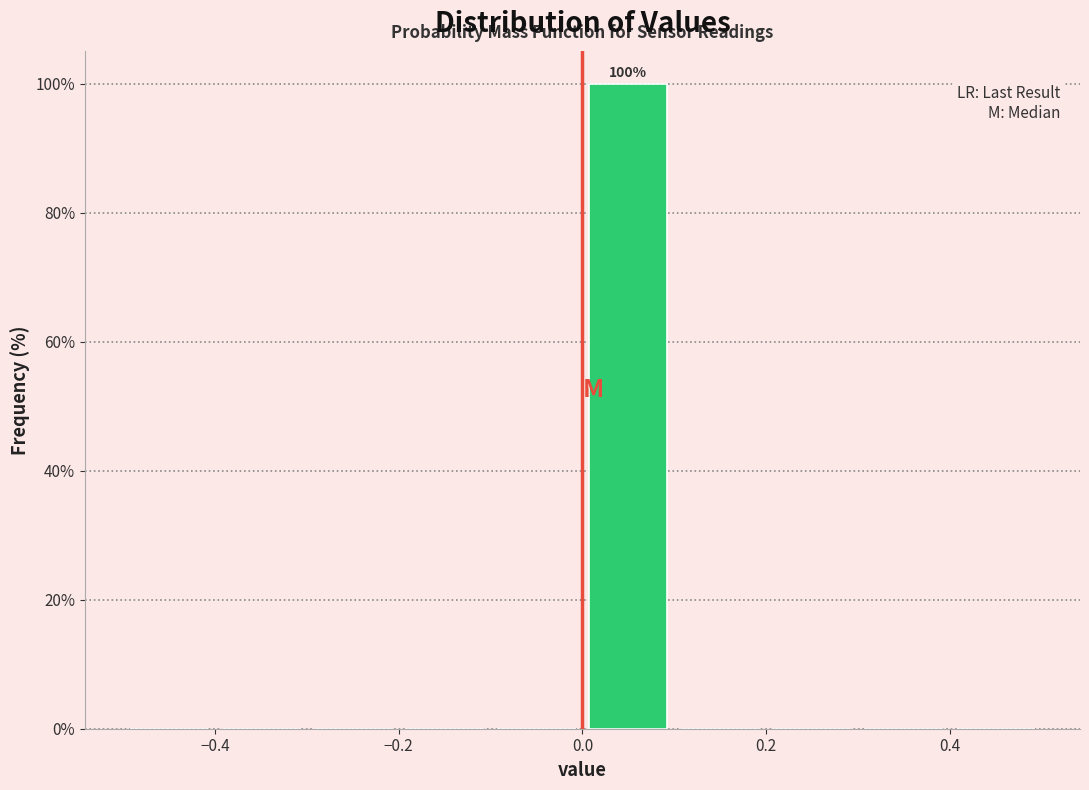

Which range on the x-axis has the tallest bar?

0.0 to 0.1